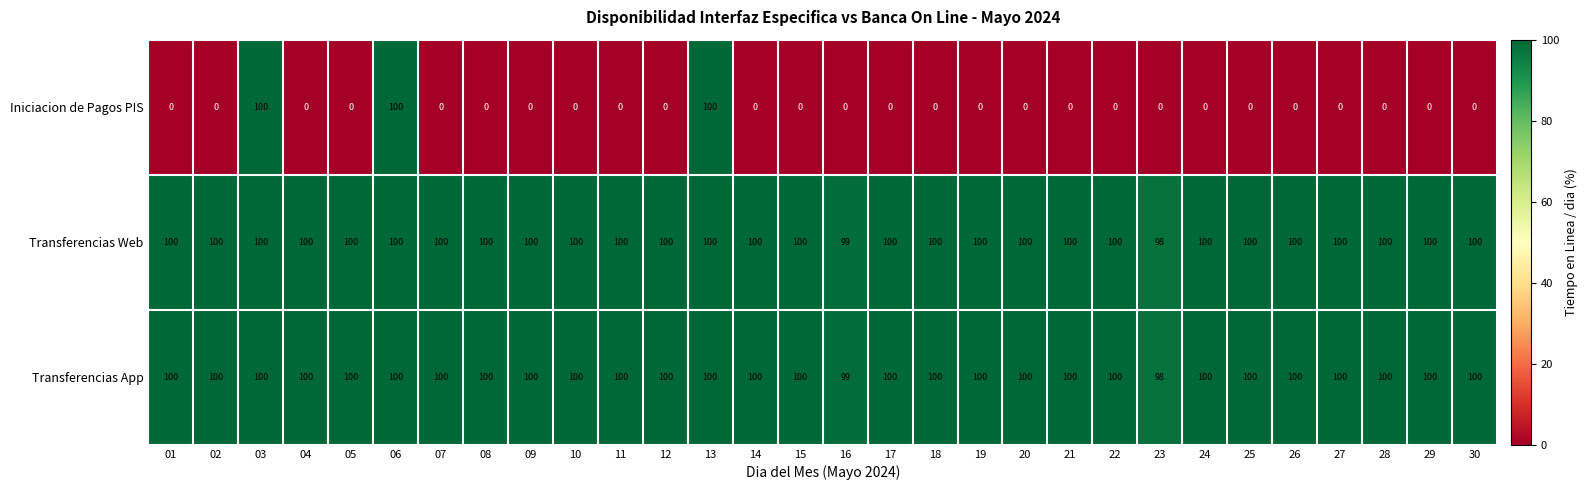

What value does the Transferencias App series have at 26?

100